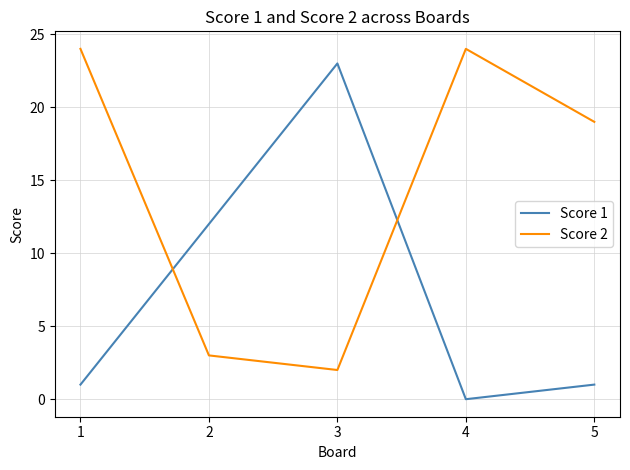

After their last crossing, which series has the higher values: Score 1 or Score 2?

Score 2